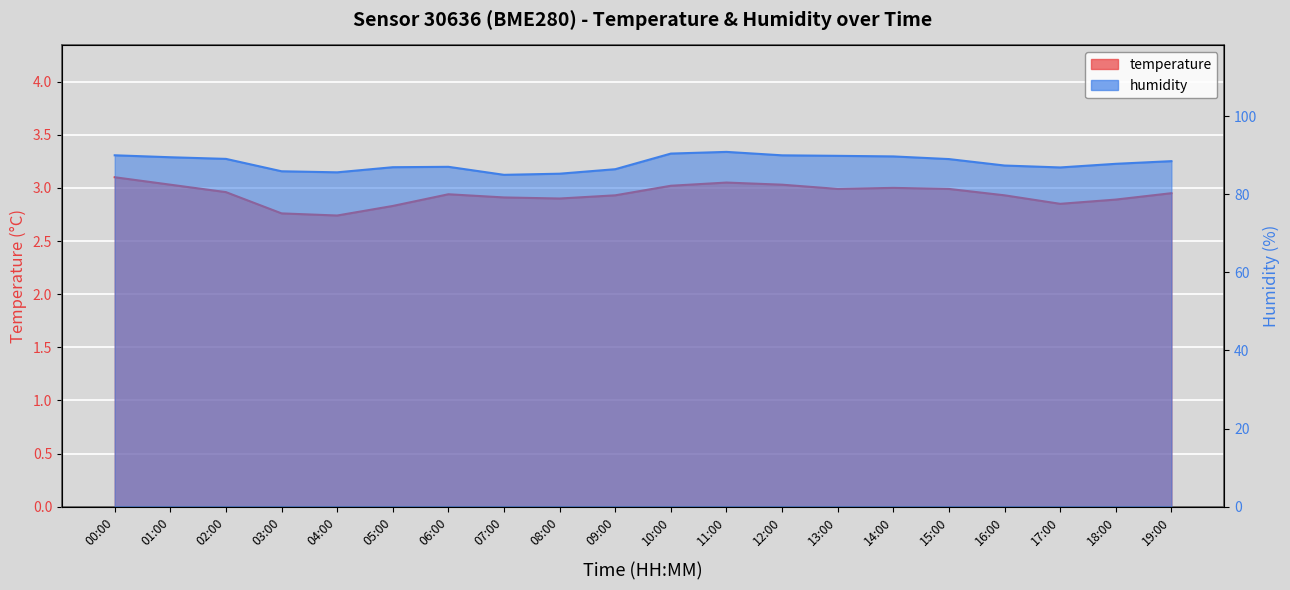

Reading left to right, transcribe all the data shown in this chart.

temperature: 00:00=3.1	01:00=3.0	02:00=3.0	03:00=2.8	04:00=2.7	05:00=2.8	06:00=2.9	07:00=2.9	08:00=2.9	09:00=2.9	10:00=3.0	11:00=3.0	12:00=3.0	13:00=3.0	14:00=3.0	15:00=3.0	16:00=2.9	17:00=2.9	18:00=2.9	19:00=3.0
humidity: 00:00=90.0	01:00=89.5	02:00=89.0	03:00=85.9	04:00=85.6	05:00=86.9	06:00=87.0	07:00=85.0	08:00=85.2	09:00=86.4	10:00=90.4	11:00=90.8	12:00=89.9	13:00=89.8	14:00=89.7	15:00=89.0	16:00=87.3	17:00=86.8	18:00=87.8	19:00=88.5